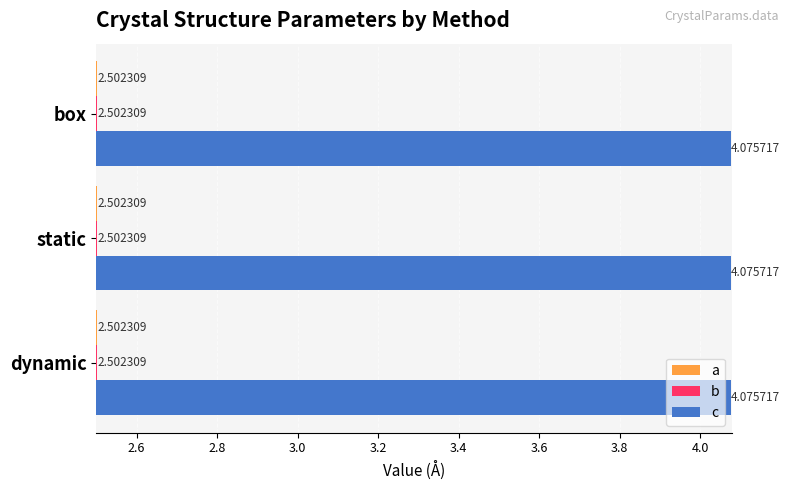

What is the spread (max minus min) of values at box?

1.6